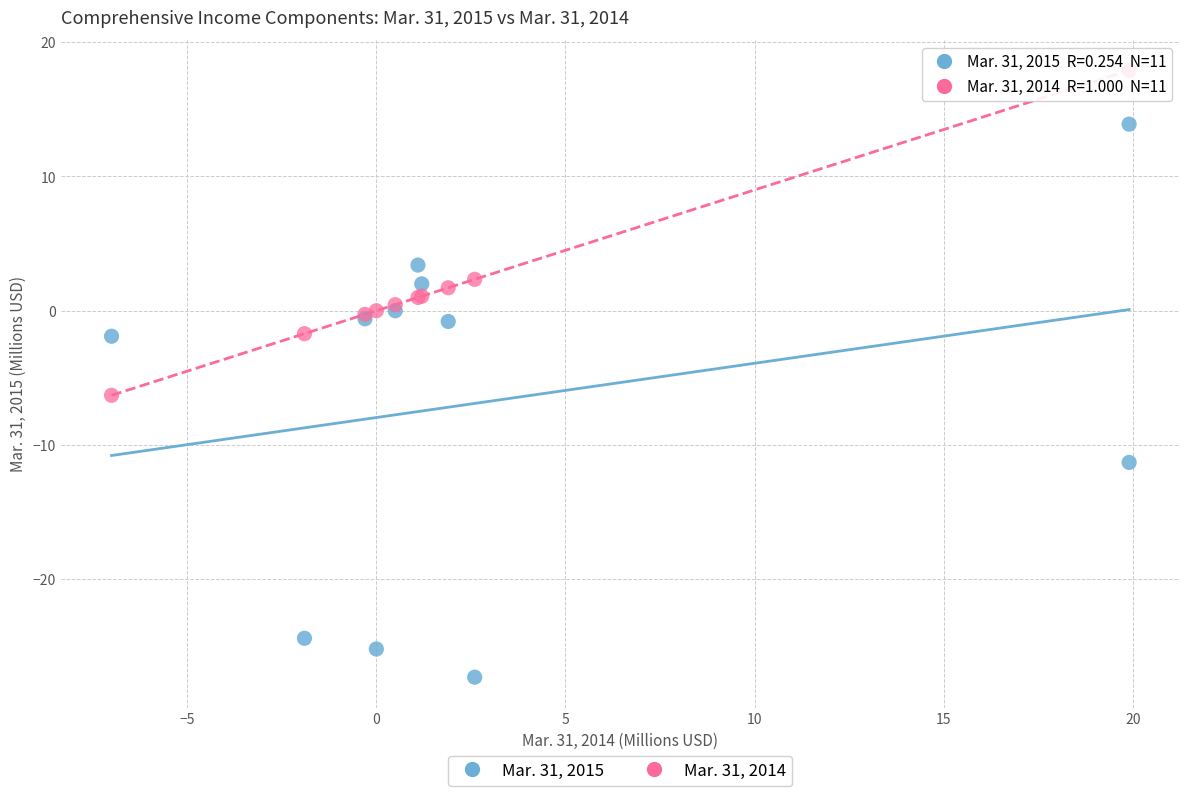

Which series has the widest spread of Y values?

Mar. 31, 2015